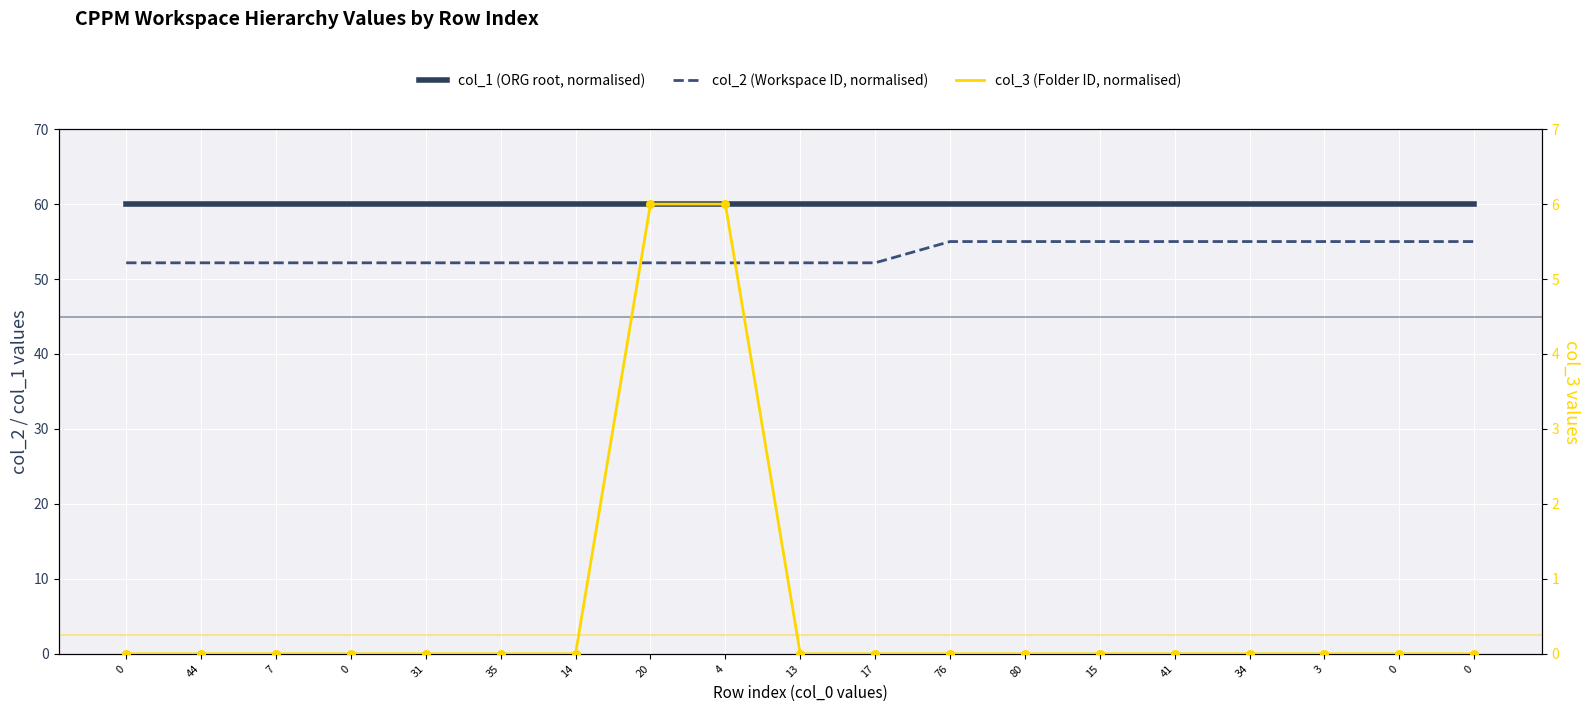

Is the value of col_3 (Folder ID, normalised) at 15 greater than the value of col_1 (ORG root, normalised) at 15?

No